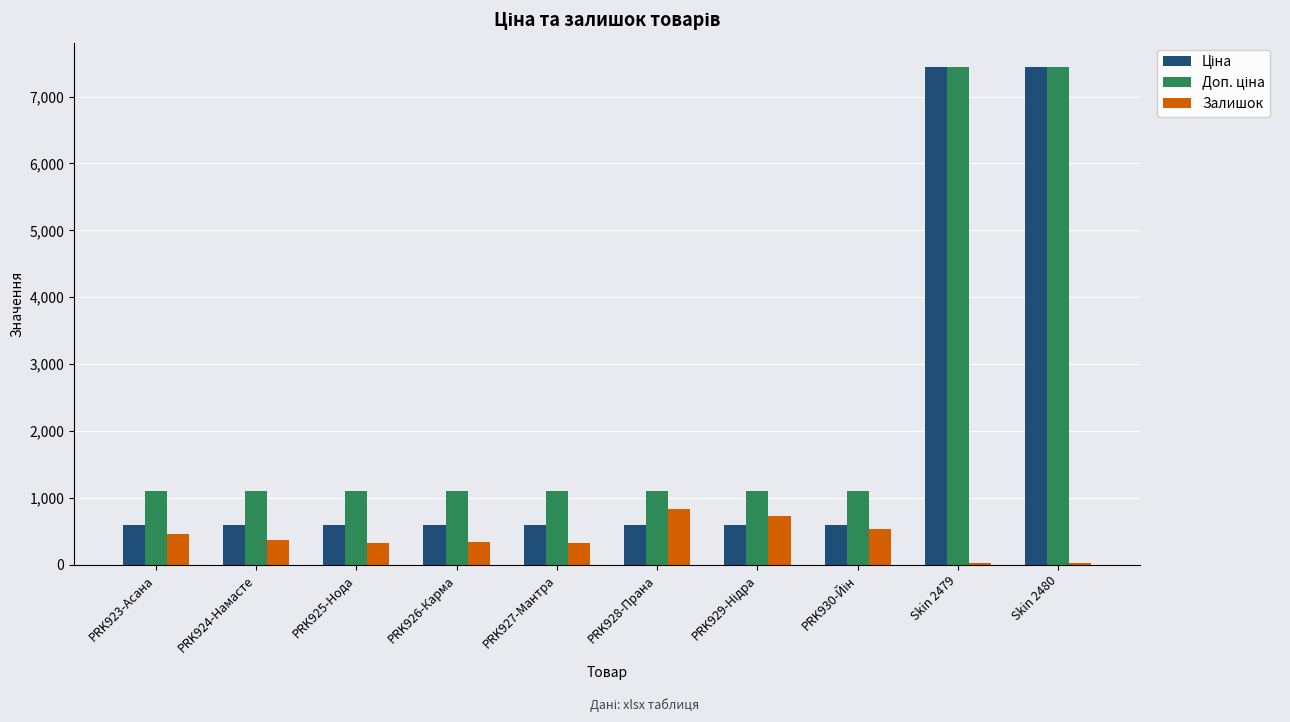

What is the approximate value of Залишок at PRK923-Асана?

467.0